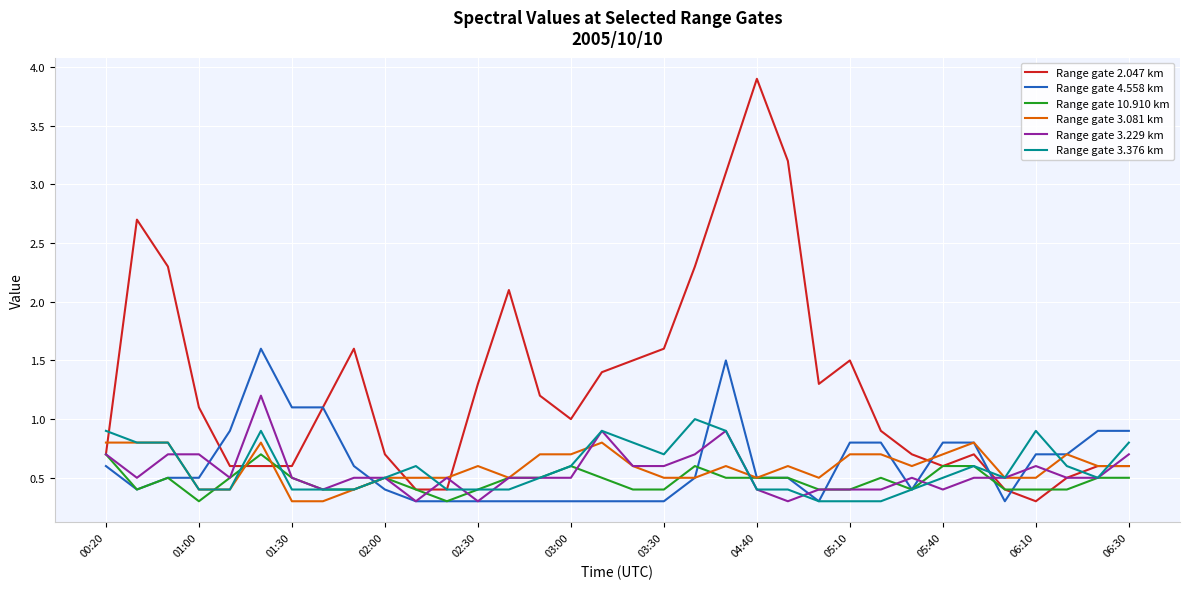

What is the maximum value for Range gate 3.081 km?

0.8